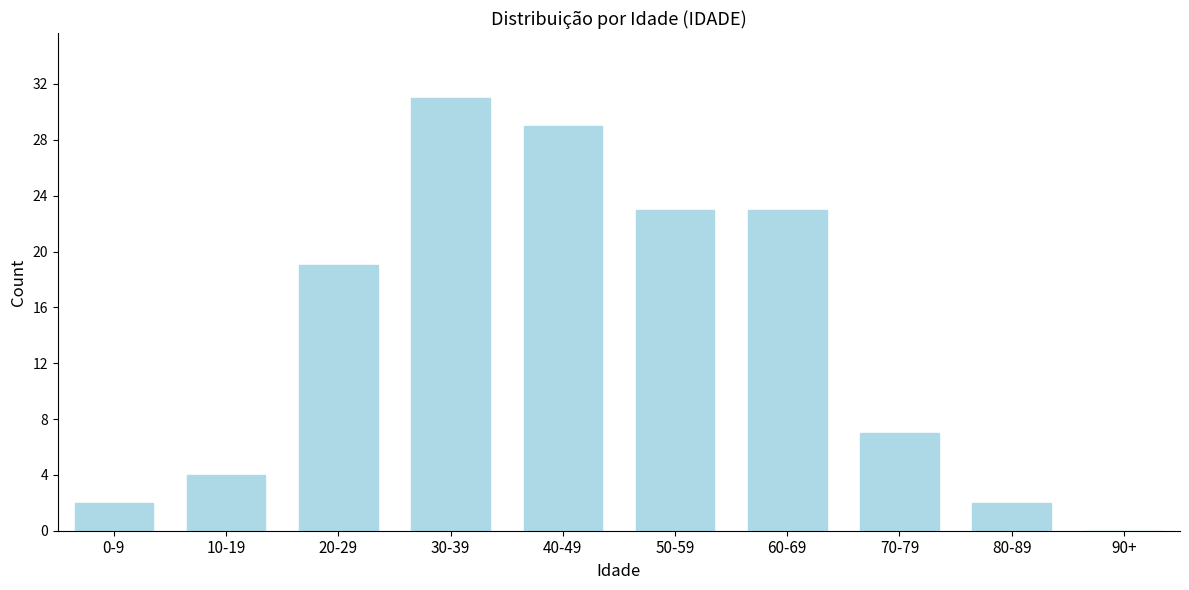

Reading left to right, extract all data points from this chart.

0-9=2	10-19=4	20-29=19	30-39=31	40-49=29	50-59=23	60-69=23	70-79=7	80-89=2	90+=0